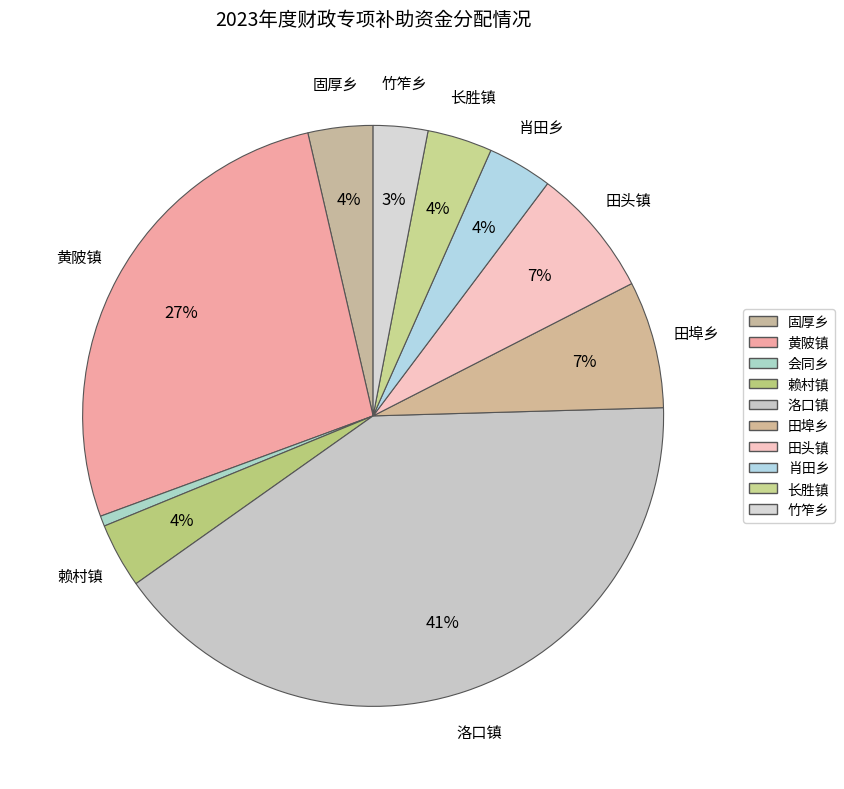

What portion of the pie excludes 会同乡?

99.4%